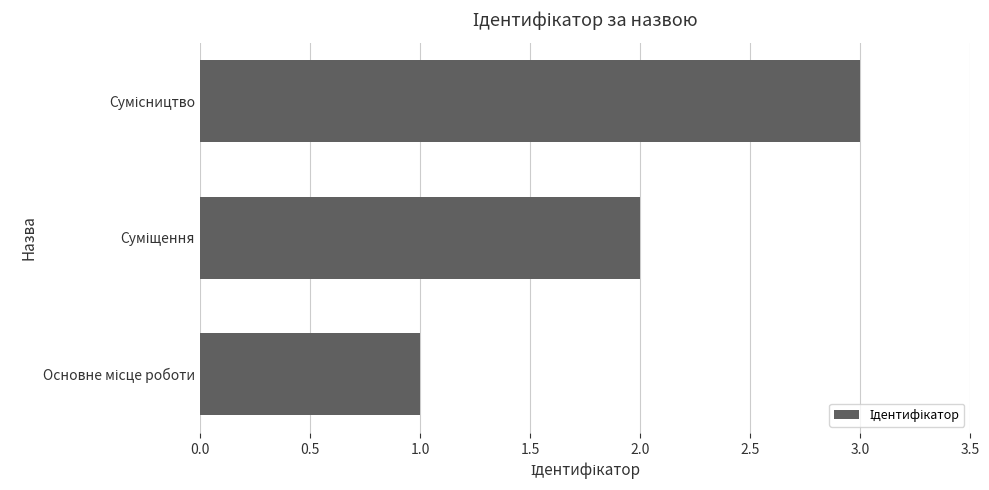

Count the number of data series in this chart.

1